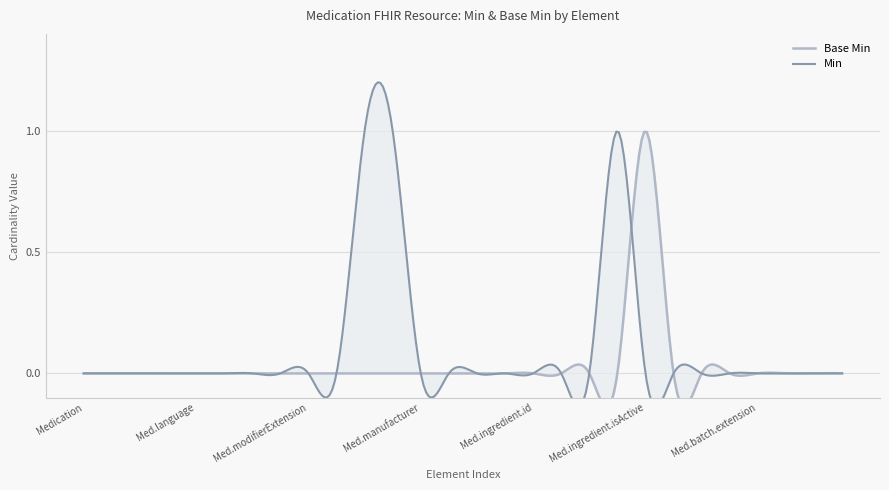

What is the change in value from Medication.ingredient.isActive to Medication.batch.id?

-1